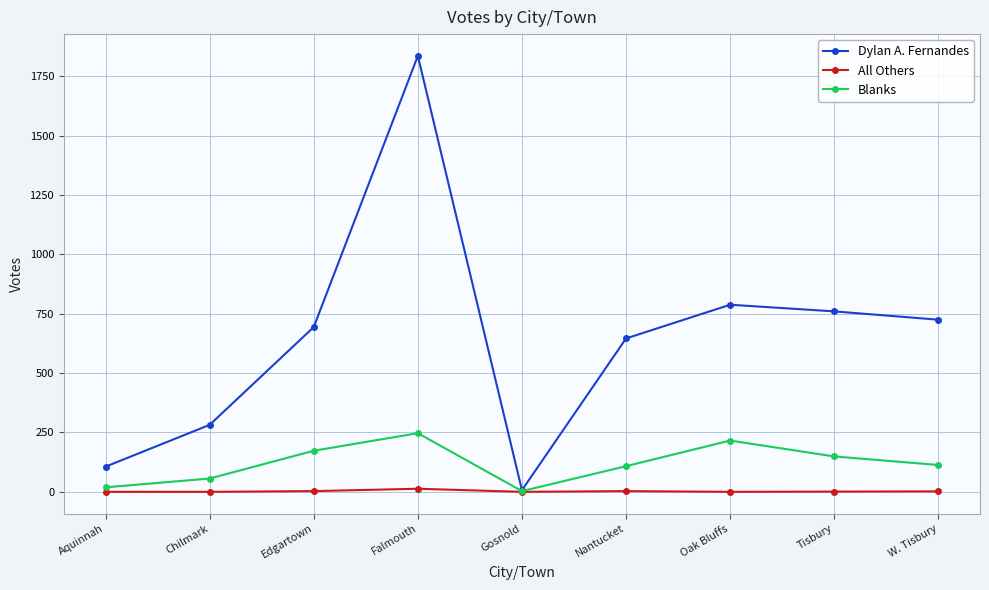

Which series has the widest spread of values?

Dylan A. Fernandes